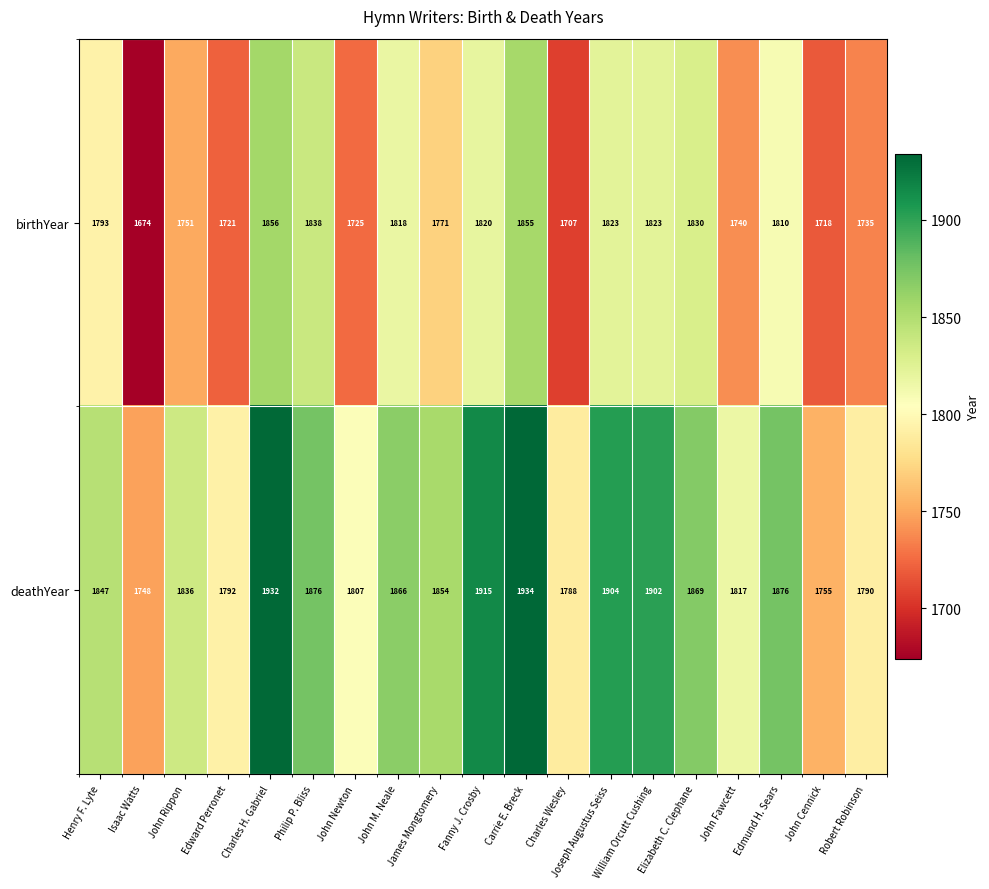

What is the spread (max minus min) of values at Philip P. Bliss?

38